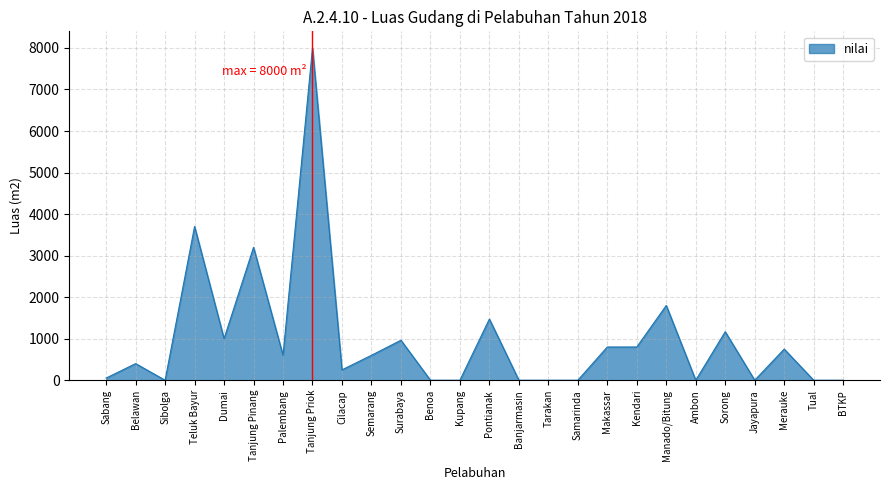

At which category does the data reach its first local peak?

Belawan